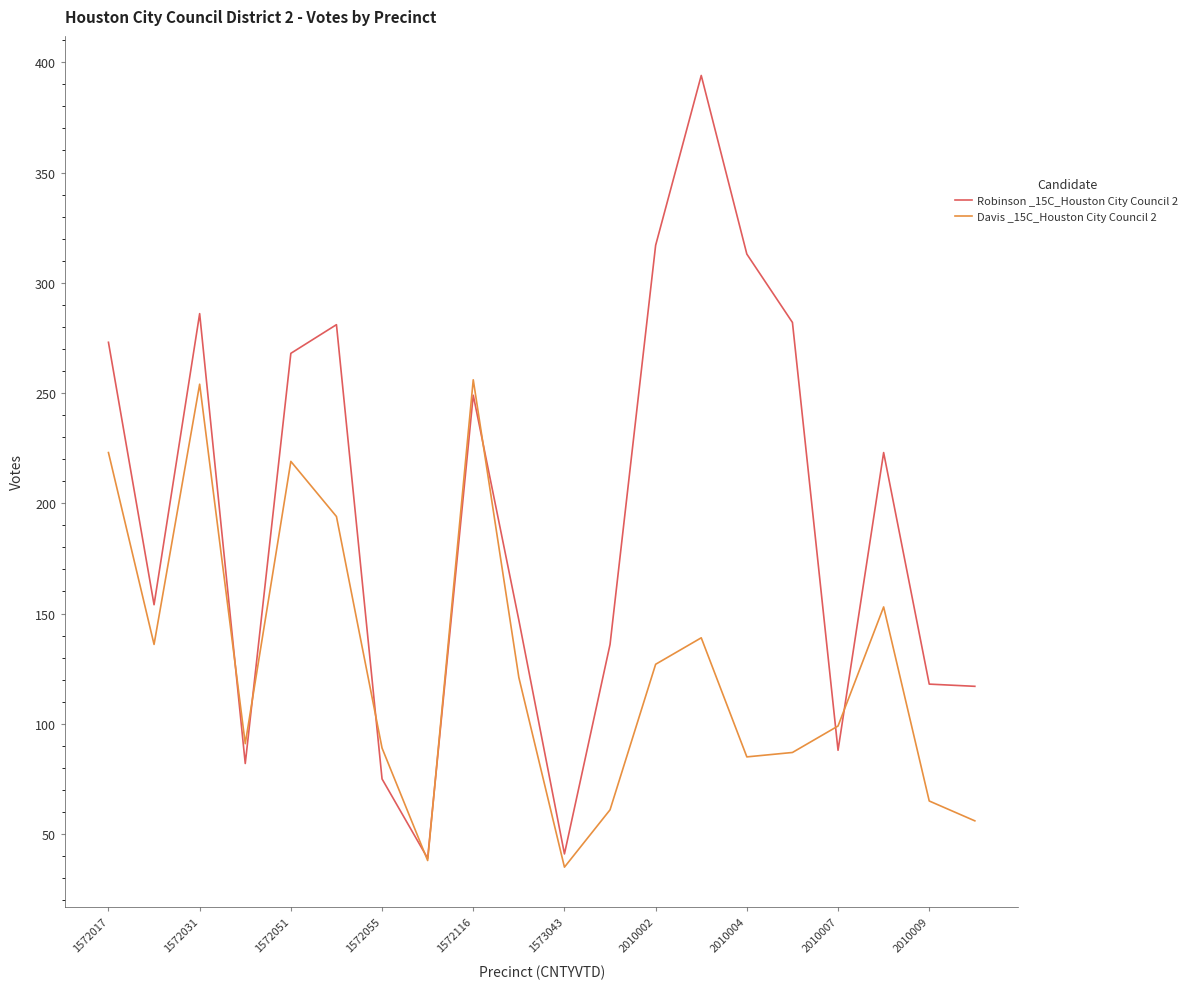

Which series has the largest range (max minus min)?

Robinson _15C_Houston City Council 2